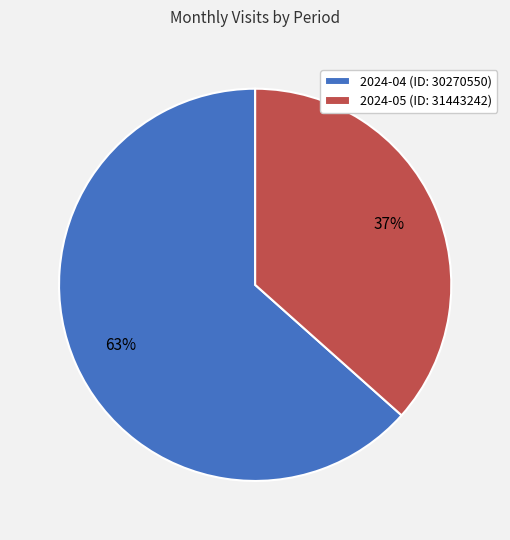

True or false: 2024-04 (ID: 30270550) accounts for 63% of the total.

True